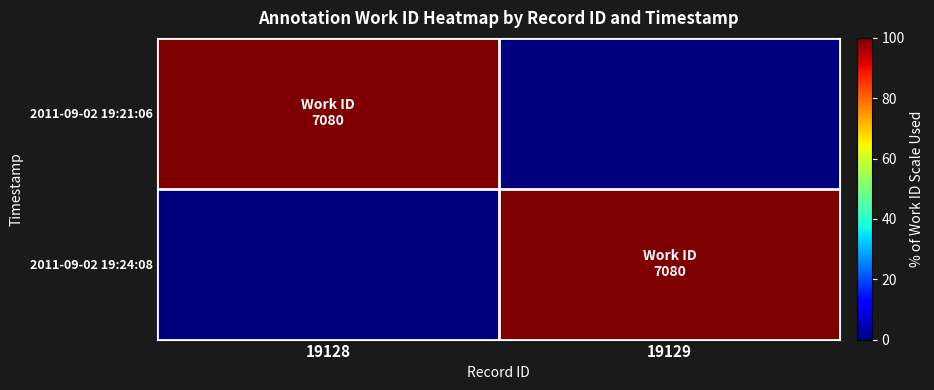

Reading right to left, what are all the values shown in this chart?

2011-09-02 19:21:06: 19129=0	19128=100
2011-09-02 19:24:08: 19129=100	19128=0